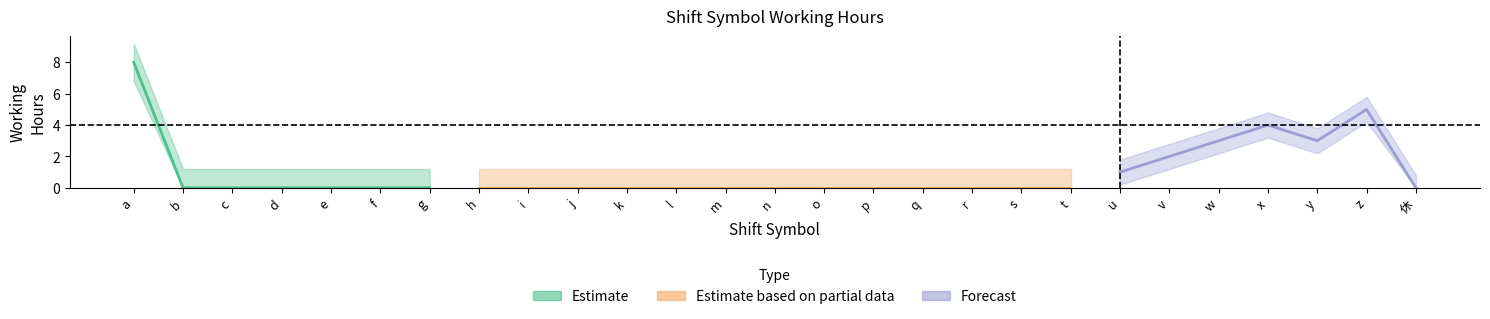

In サービス提供時間内の勤務時間, how many points are lower than both neighbors (excluding endpoints)?

1